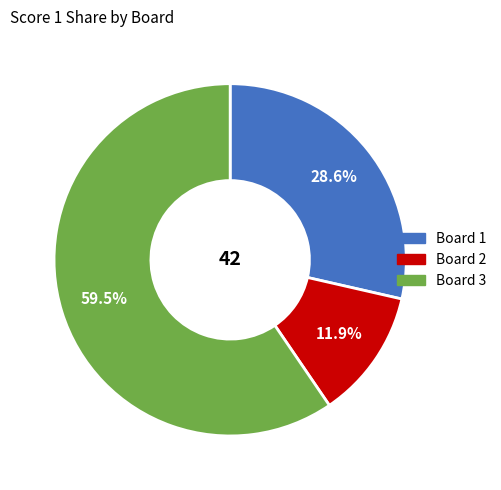

Count the number of slices in the pie.

3